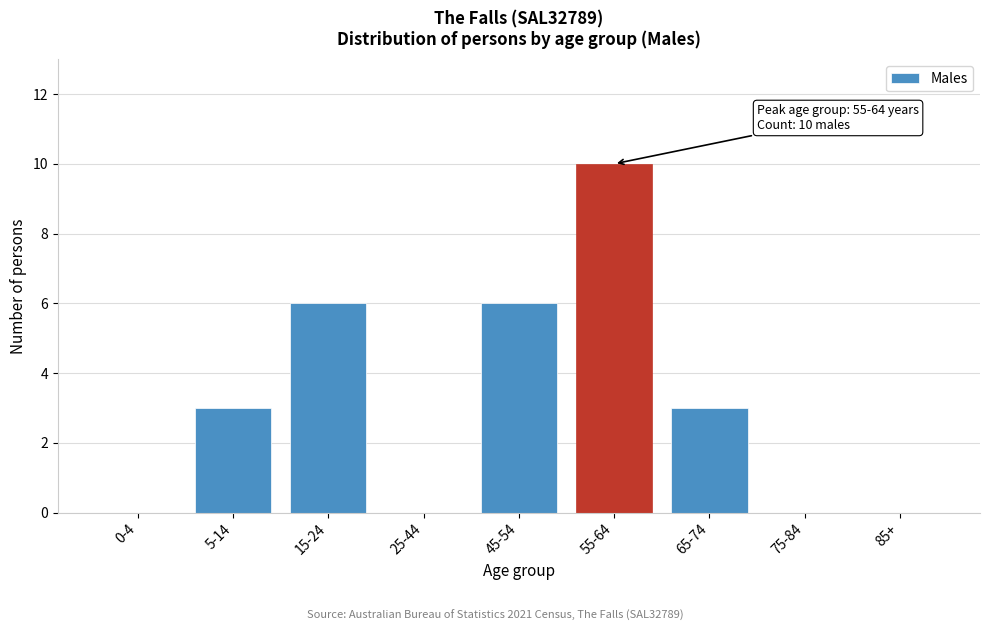

Reading left to right, what are all the values shown in this chart?

0-4=0	5-14=3	15-24=6	25-44=0	45-54=6	55-64=10	65-74=3	75-84=0	85+=0